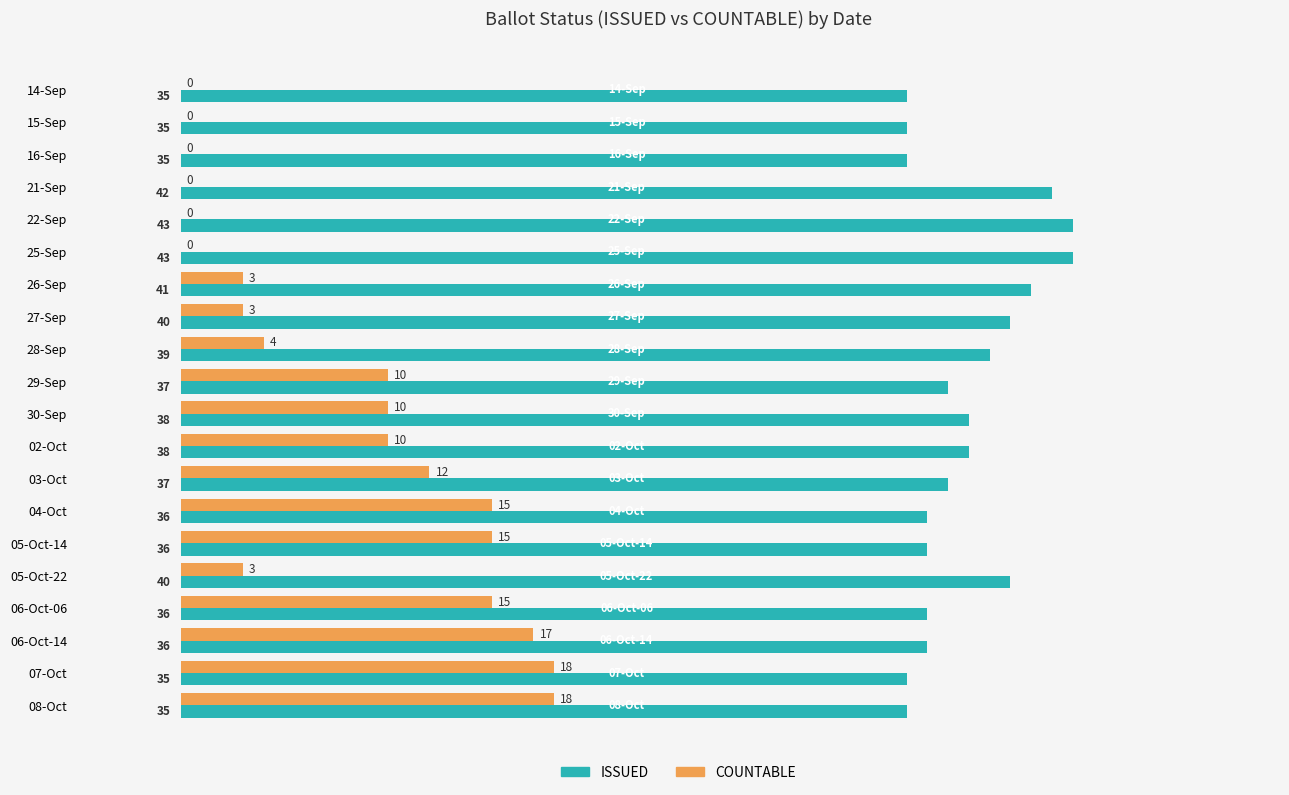

What is the sum of the COUNTABLE values at 05-Oct-22 and 14-Sep?

3